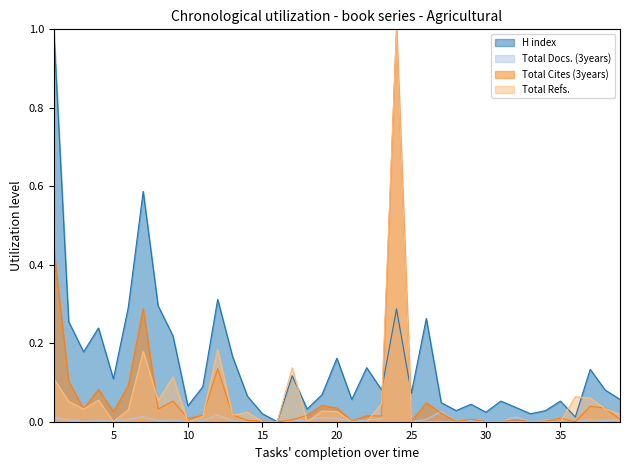

Read the Total Docs. (3years) value at 24.

1.0